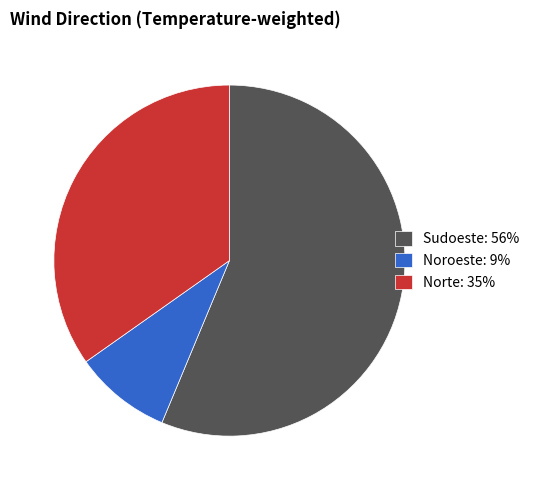

The Noroeste: 9% slice represents 9% of the pie. True or false?

True